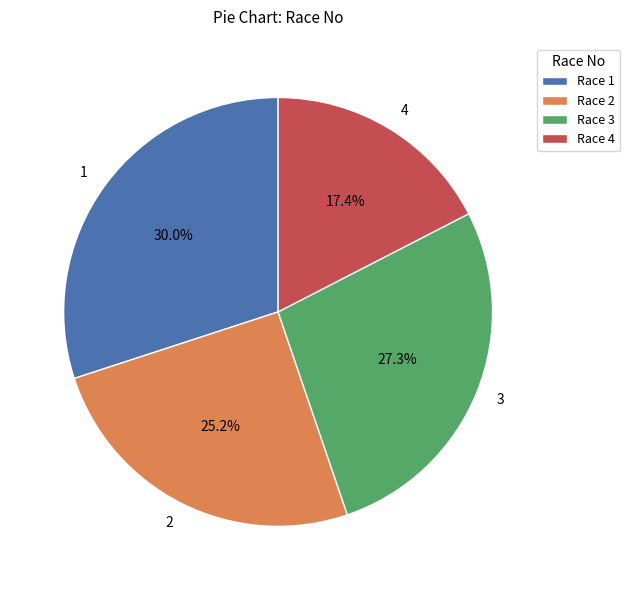

How much of the chart is everything except 3?

72.7%